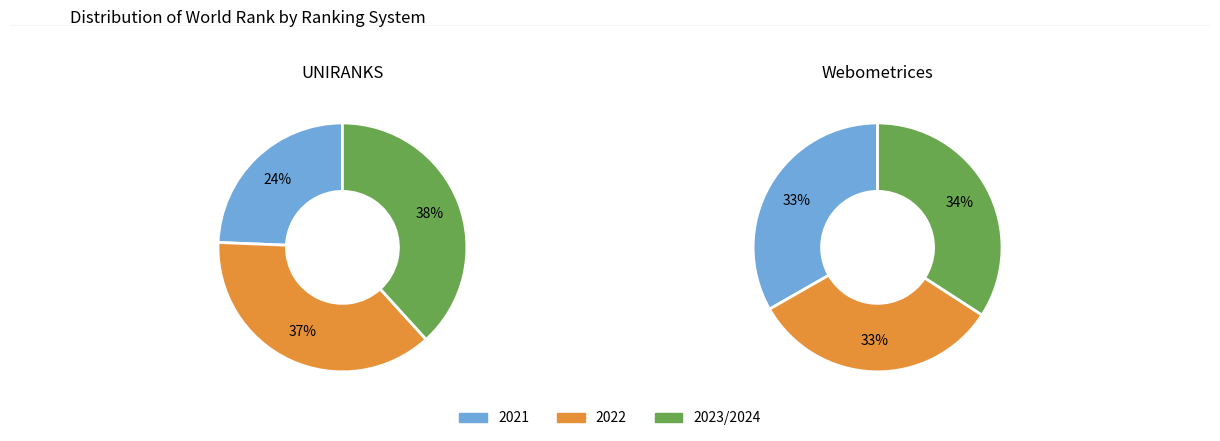

Do 2021 and 2022 together represent more than half of the pie?

Yes